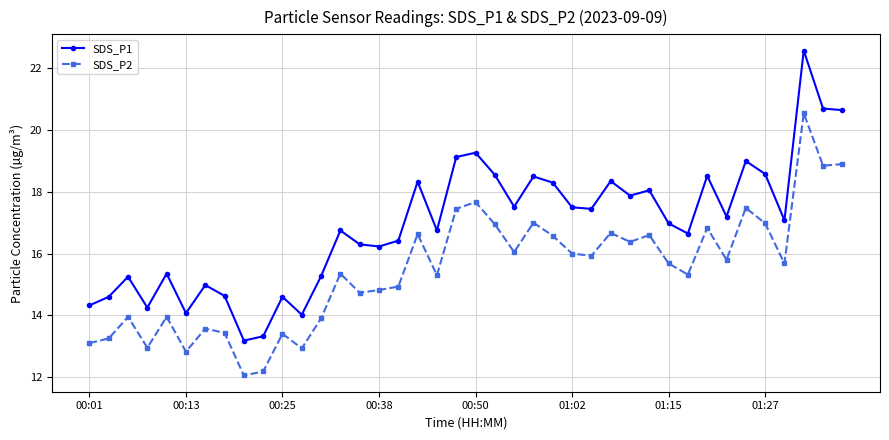

List the series in order of their peak value, highest first.

SDS_P1, SDS_P2